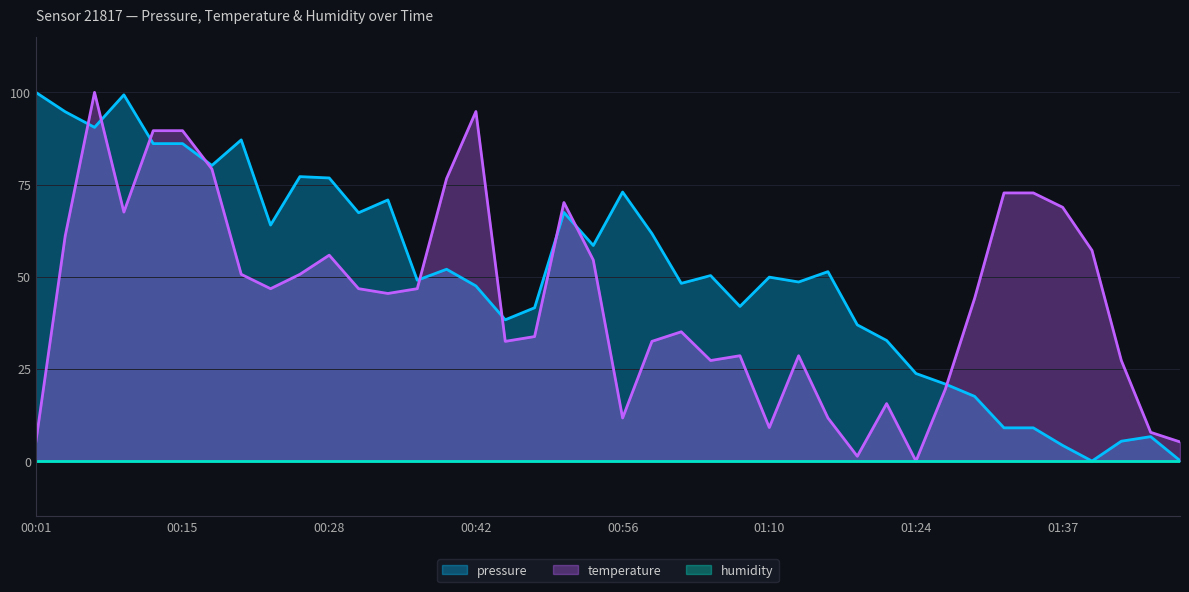

What is the total value across all series at 00:59?

94.2